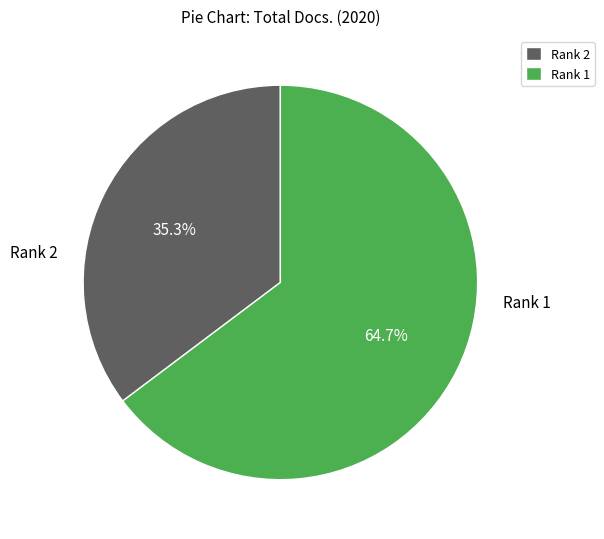

What is the smallest slice in the pie chart?

Rank 2